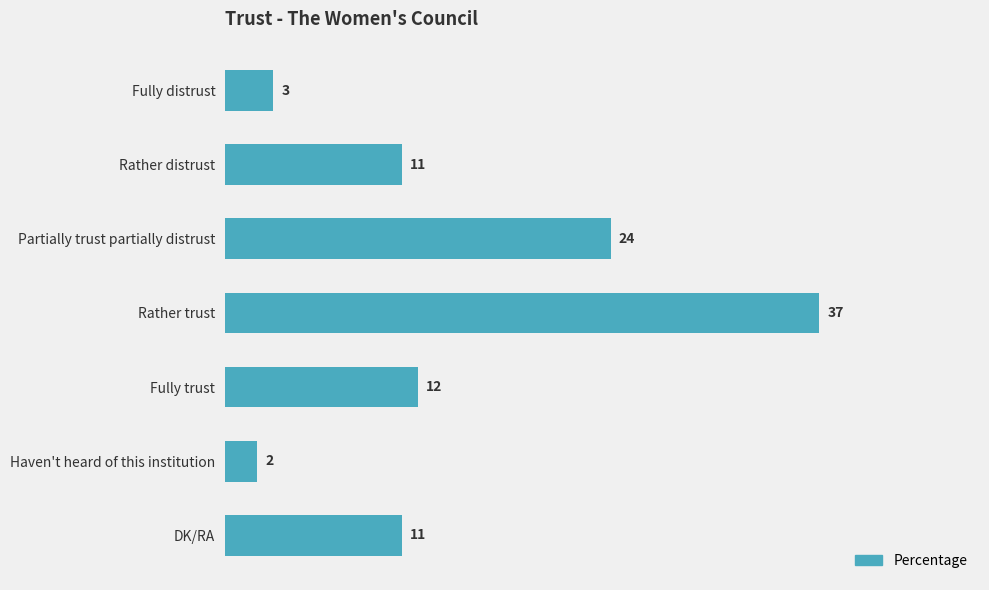

Reading bottom to top, transcribe all the data shown in this chart.

DK/RA=11	Haven't heard of this institution=2	Fully trust=12	Rather trust=37	Partially trust partially distrust=24	Rather distrust=11	Fully distrust=3